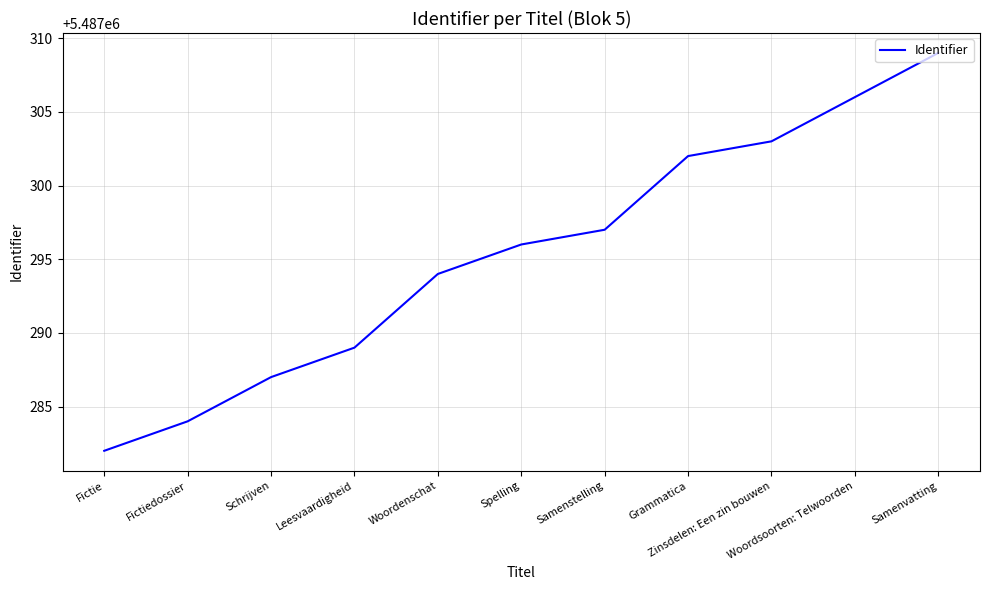

What is the greatest value displayed?

5487309